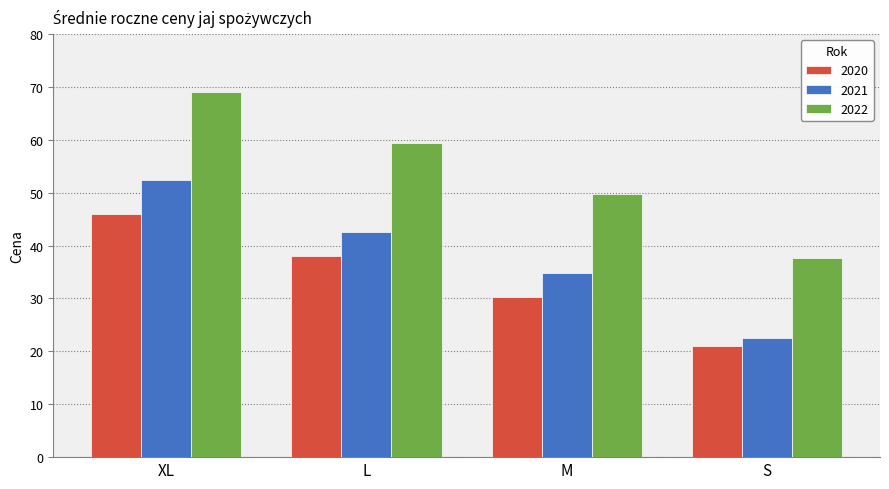

At which label does 2020 first exceed 38?

XL